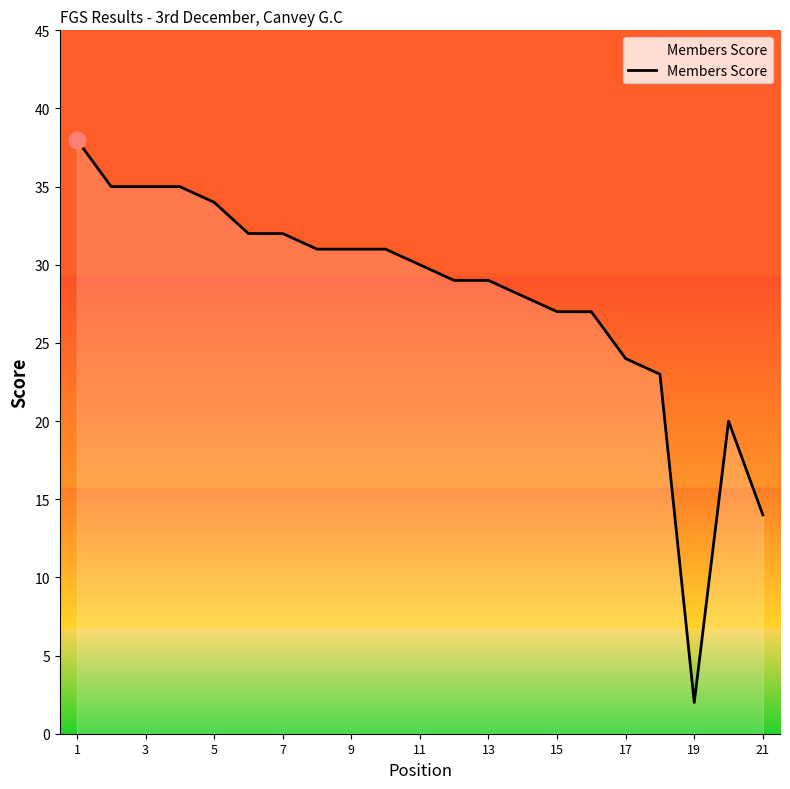

What is the difference between the maximum and minimum values?

36